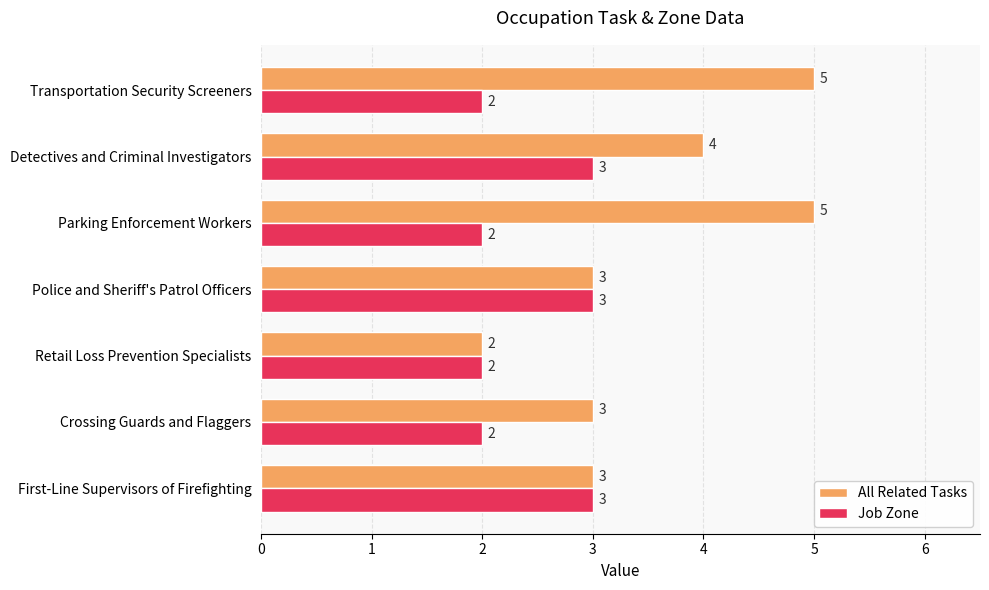

What is the sum of the All Related Tasks values at Transportation Security Screeners and Detectives and Criminal Investigators?

9